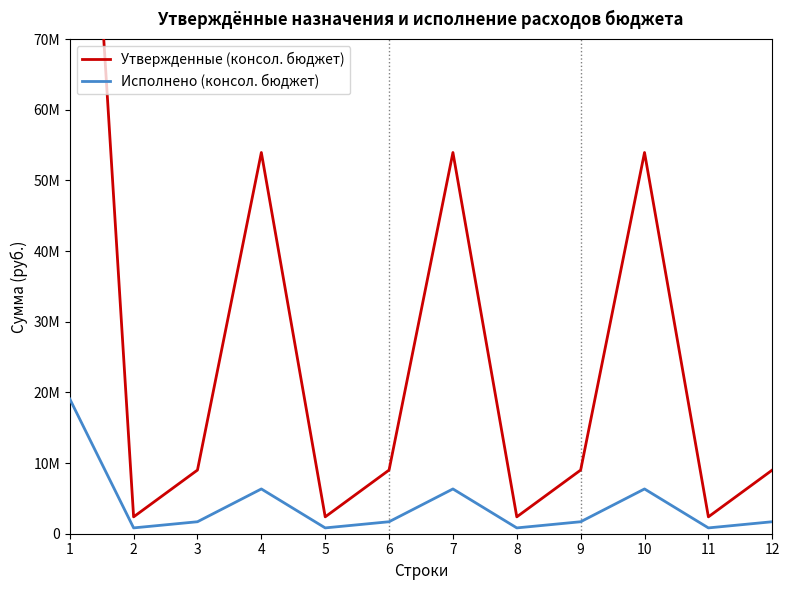

What is the difference between the Утвержденные (консол. бюджет) values at 5 and 10?

51558616.6